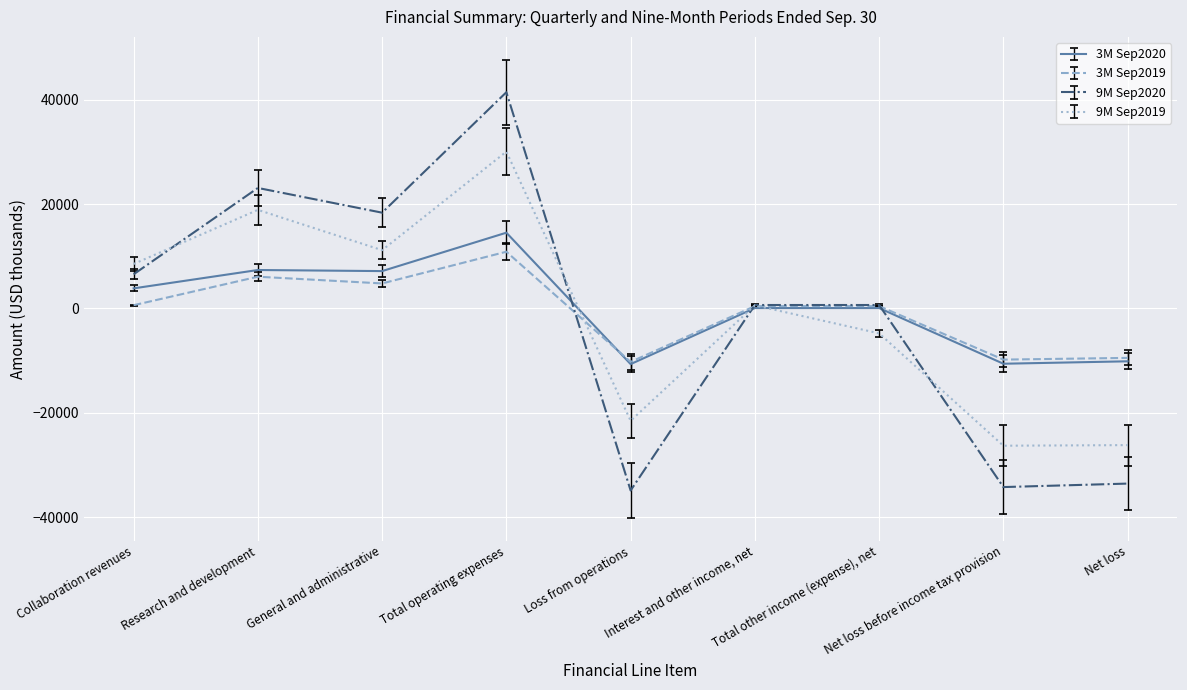

What is the difference between the highest and lowest values at Loss from operations?

24647